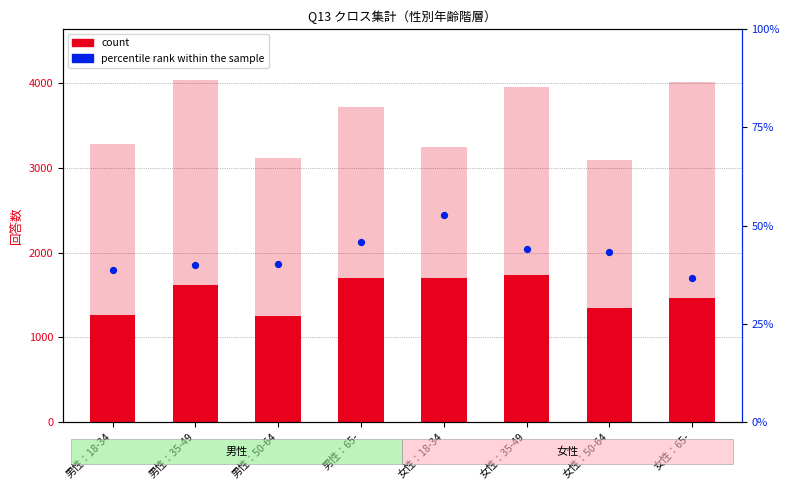

Which series contains the lowest Y value?

percentile rank within the sample